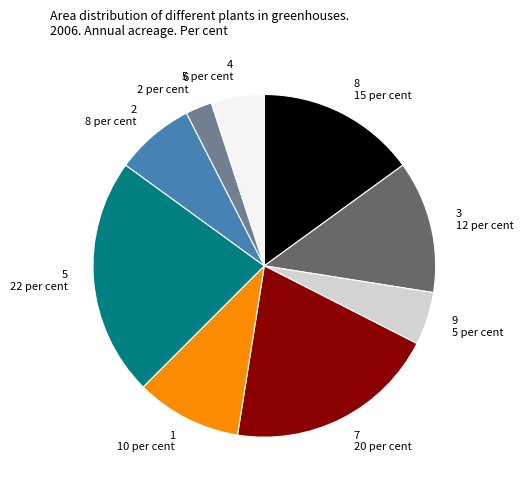

Which has a higher value, 5 22 per cent or 3 12 per cent?

5 22 per cent